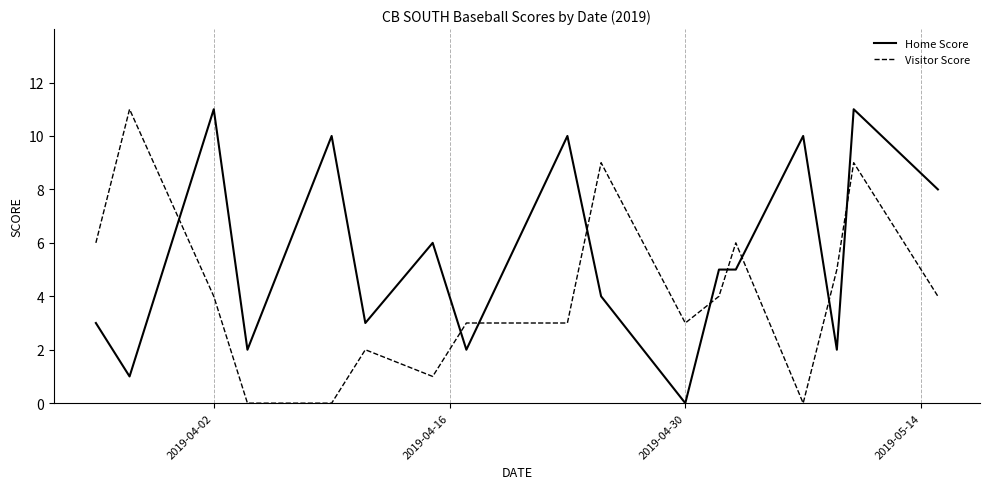

Which series ends up on top after the final intersection of Visitor Score and Home Score?

Home Score